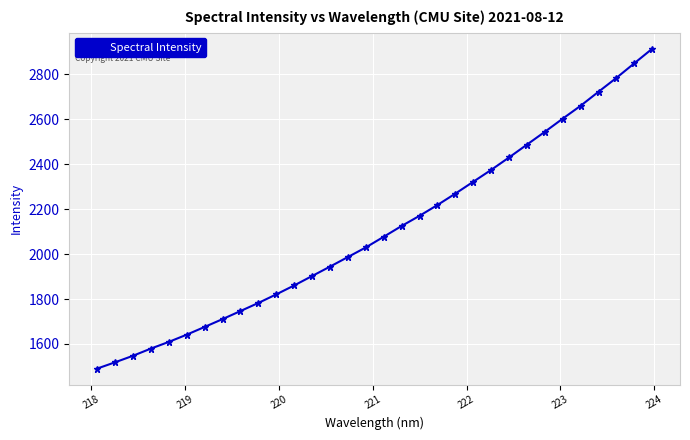

What is the greatest value displayed?

2914.7